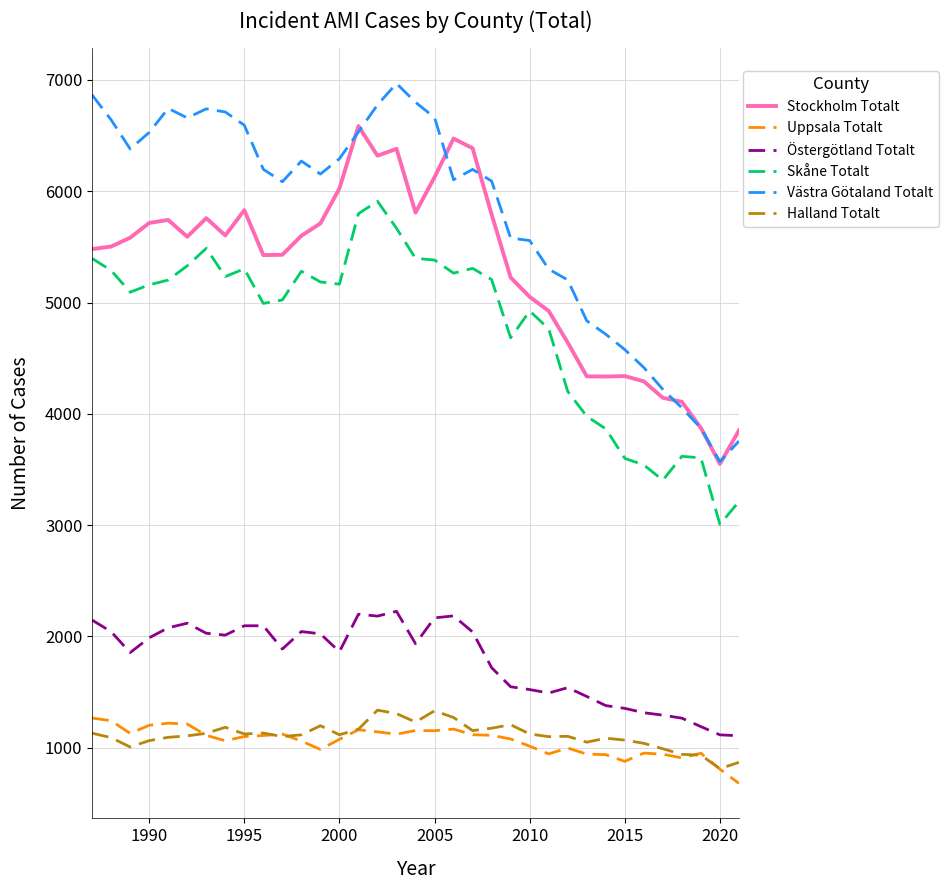

Which series has the largest range (max minus min)?

Västra Götaland Totalt